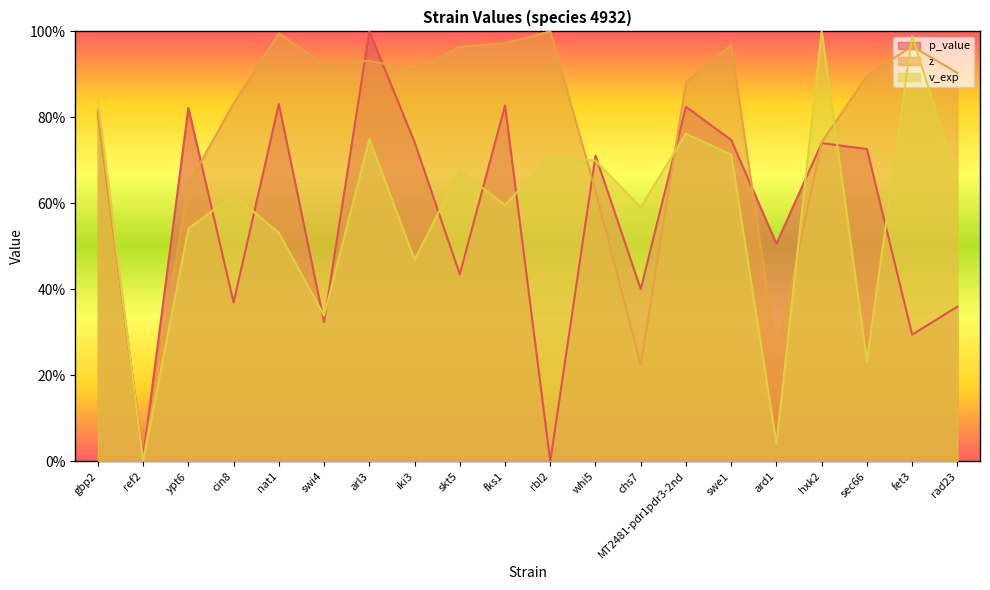

Where is the first local maximum for z?

nat1